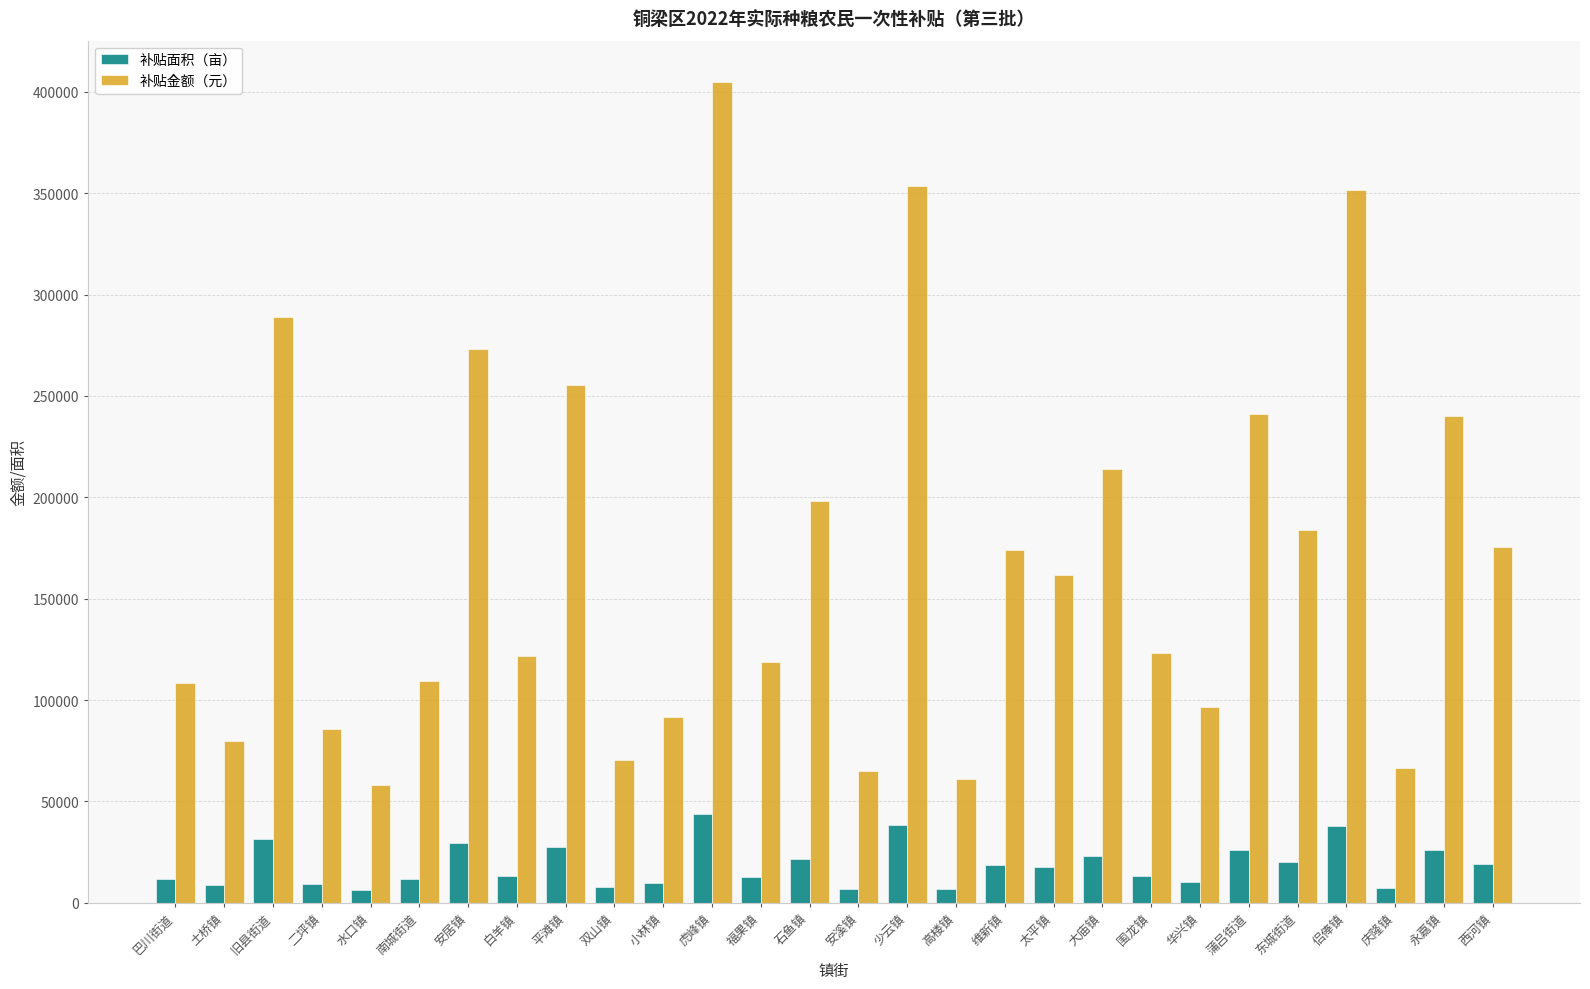

How many bars are there in total?

56